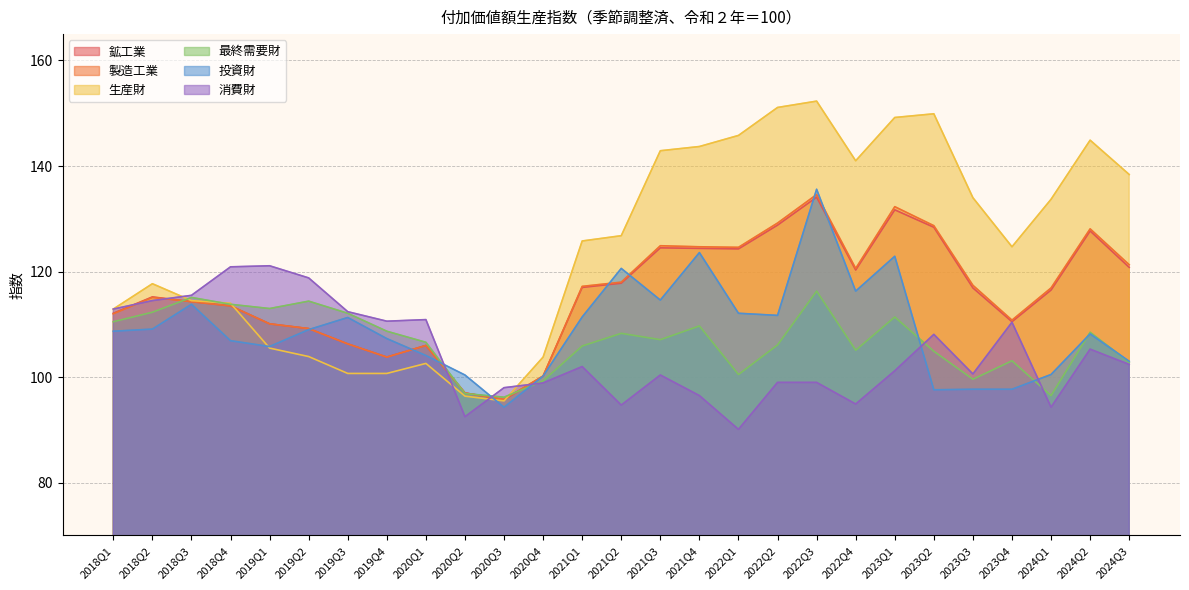

Read the 消費財 value at 2021Q2.

94.7